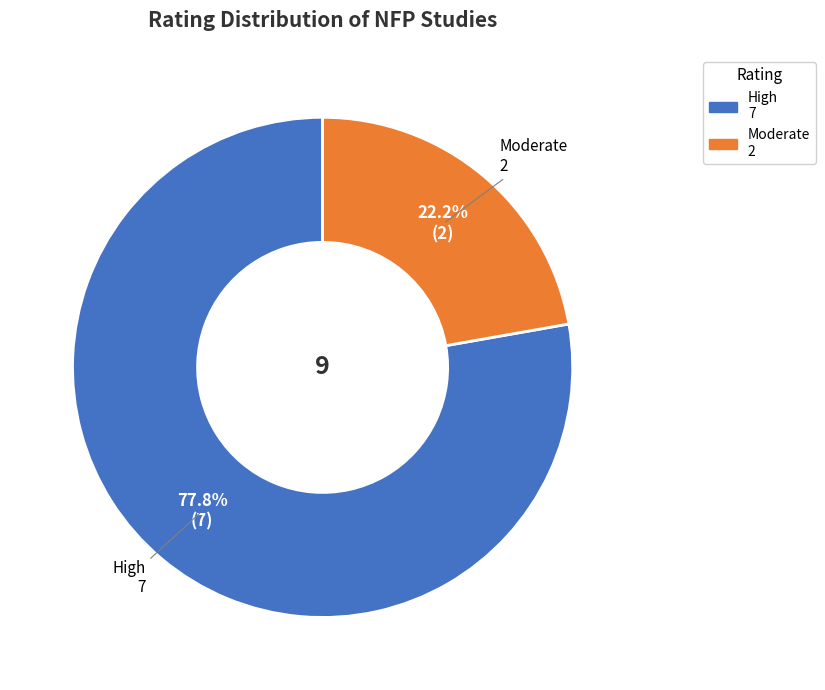

Is there a majority slice in this chart?

Yes